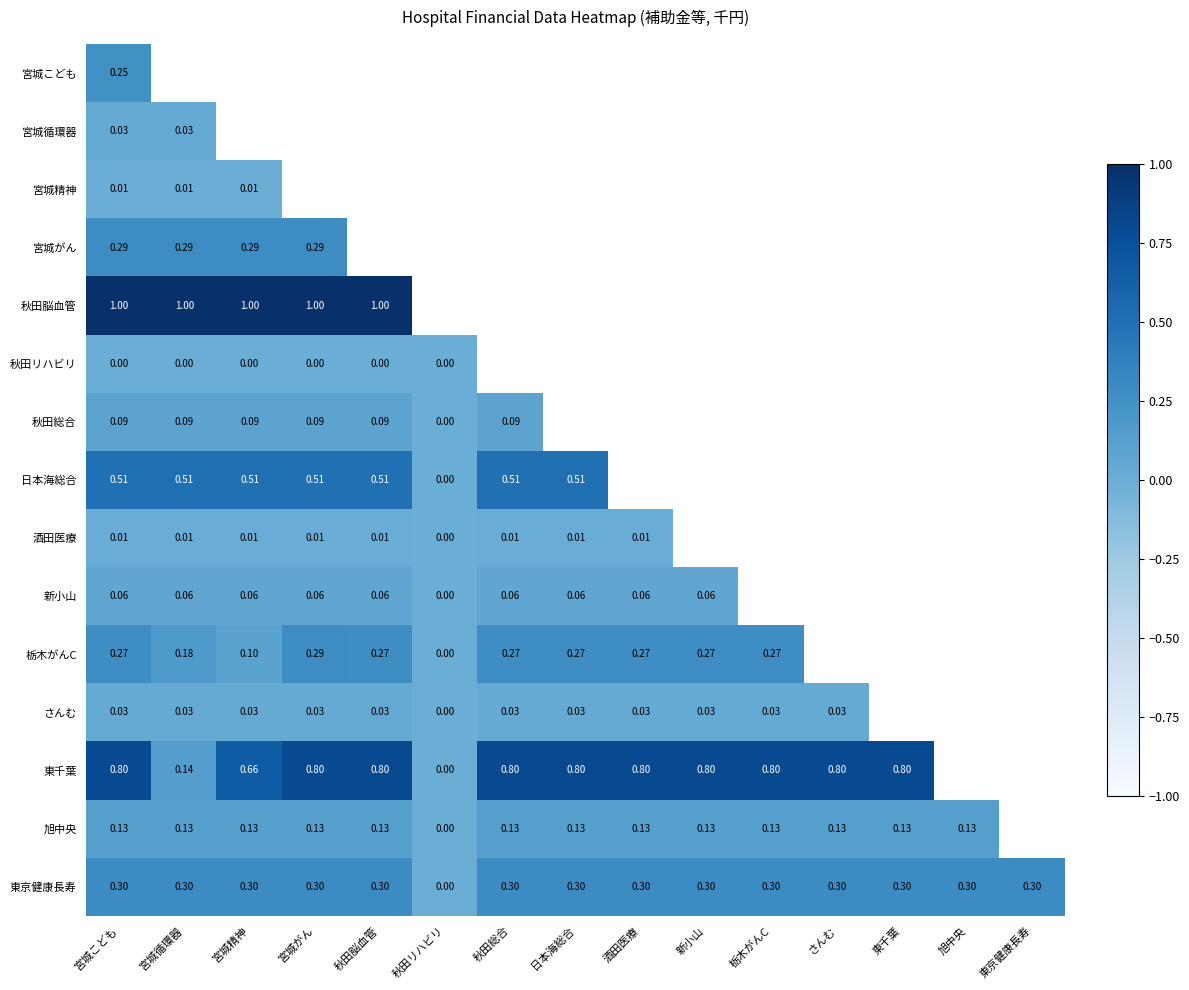

Which series has the widest spread of values?

東千葉